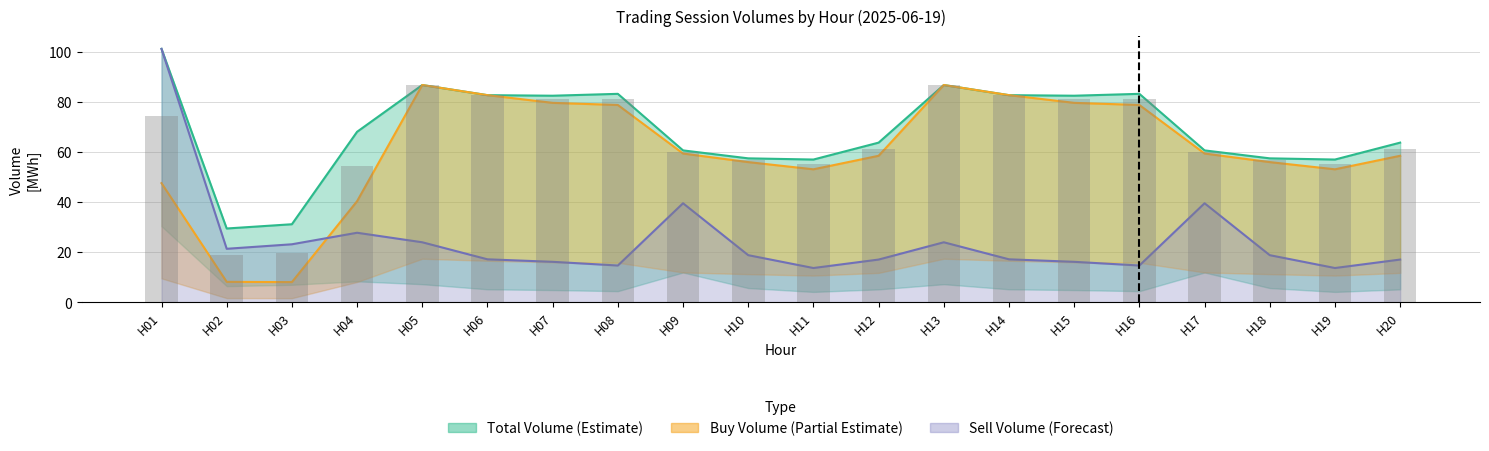

What is the value of the Buy Volume bar at the 13th from the left?

86.7